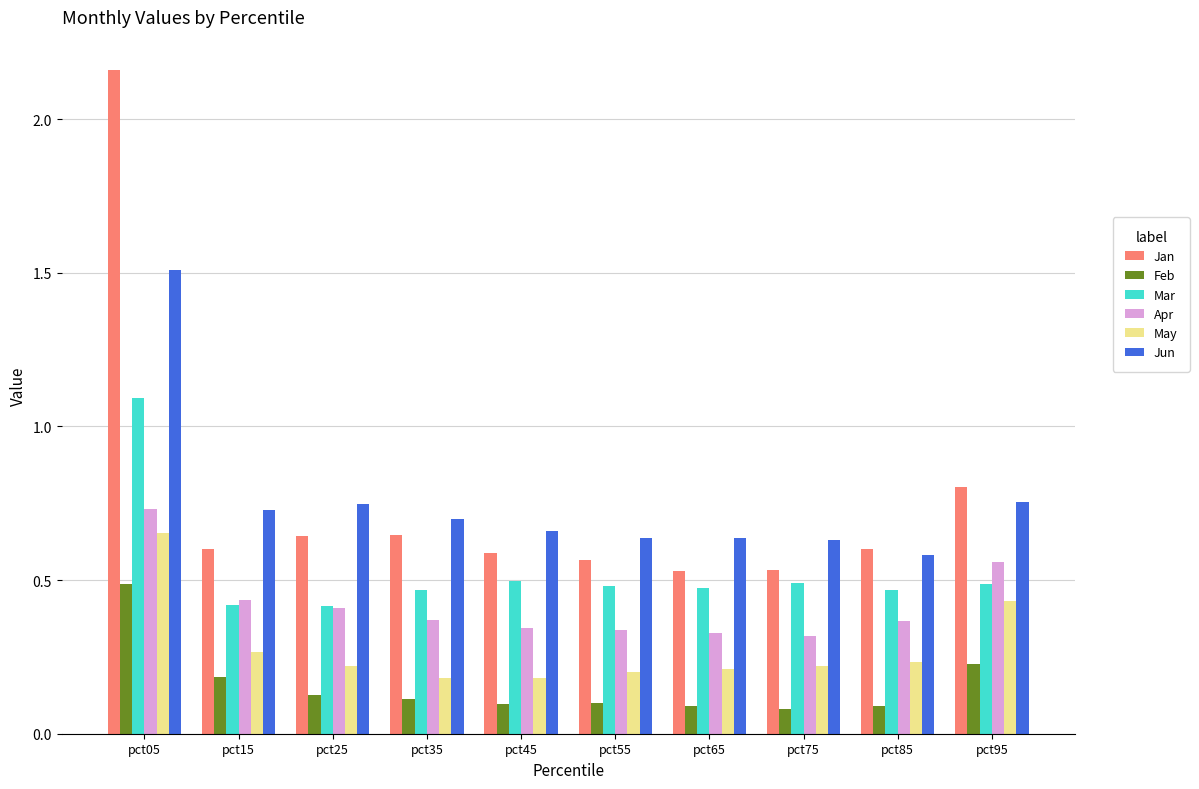

How many bars are there in each group?

6